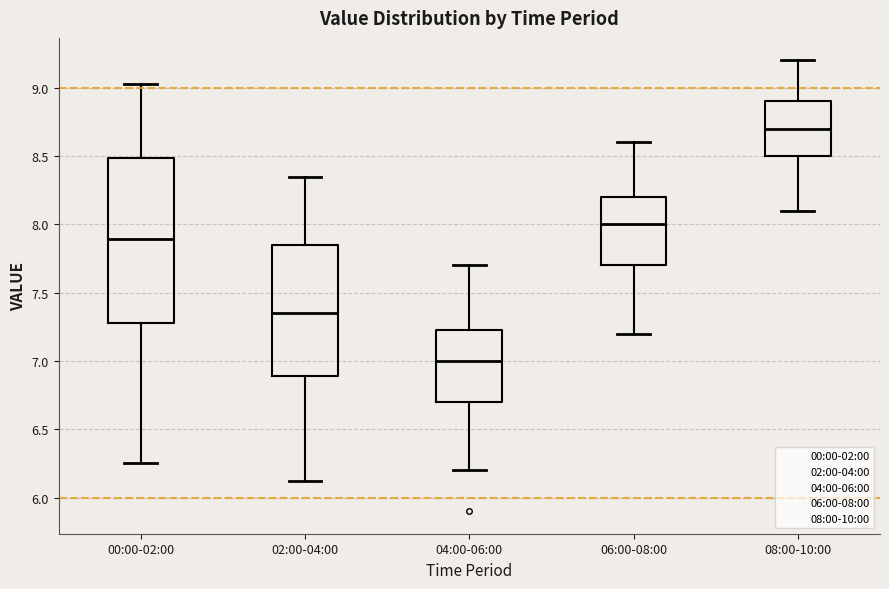

Reading left to right, transcribe this box plot: for each box, give where its median line is, the range the box spans, and where its two whiskers end, as read against the y-axis. The values are not printed on the chart, so give them approximately, as read against the axis.

00:00-02:00: median 7.90, box 7.30 to 8.50, whiskers 6.25 to 9.05
02:00-04:00: median 7.35, box 6.90 to 7.85, whiskers 6.10 to 8.35
04:00-06:00: median 7.00, box 6.70 to 7.25, whiskers 6.20 to 7.70
06:00-08:00: median 8.00, box 7.70 to 8.20, whiskers 7.20 to 8.60
08:00-10:00: median 8.70, box 8.50 to 8.90, whiskers 8.10 to 9.20